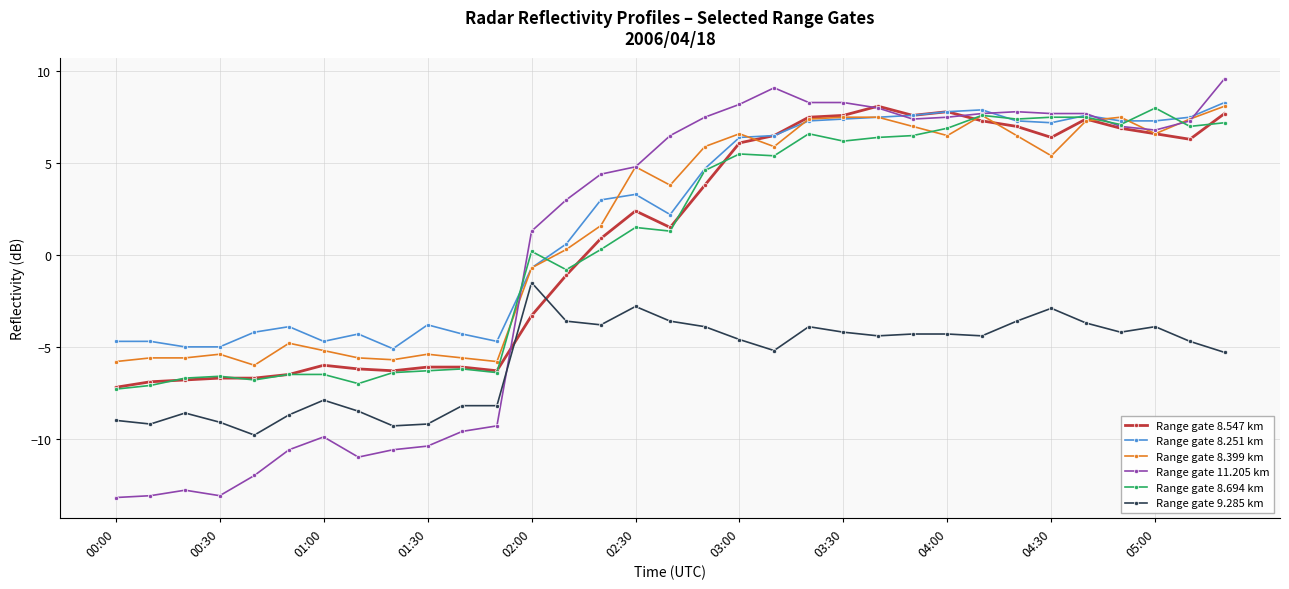

What is the value of the Range gate 8.694 km point at the 32nd from the left?

7.0